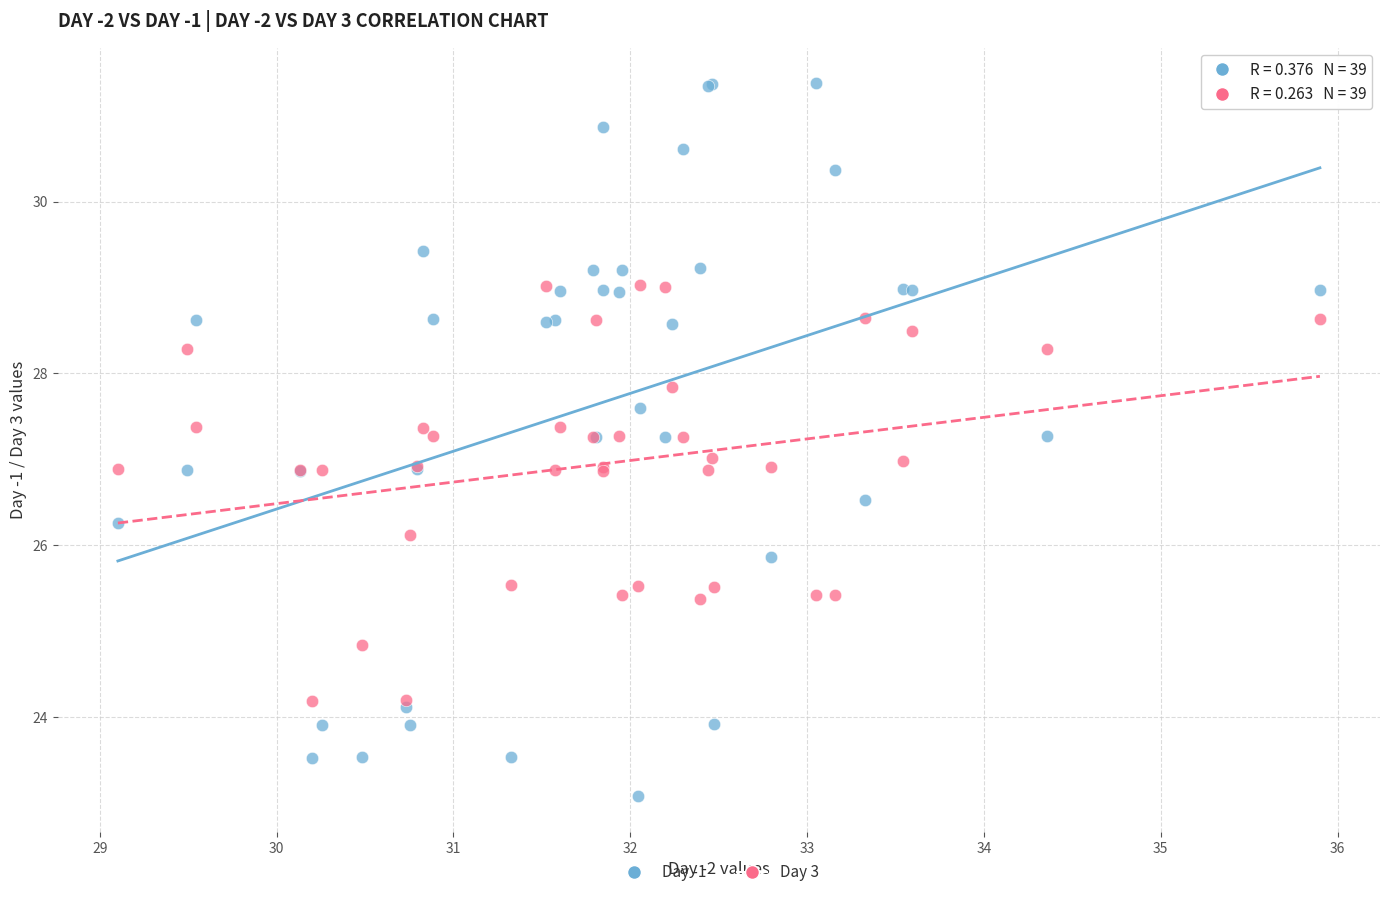

Which series reaches the maximum Y coordinate?

Day -1